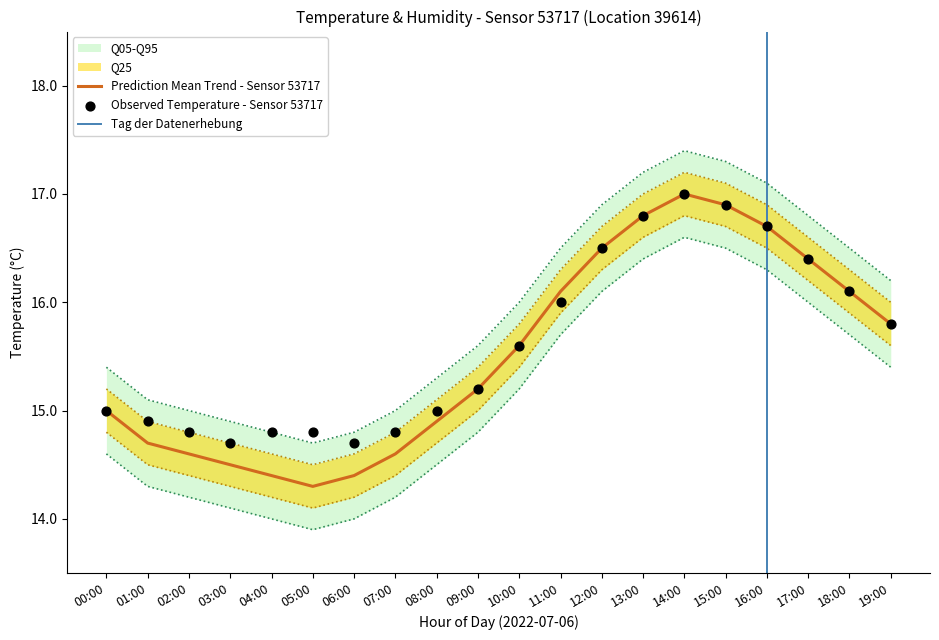

What is the maximum value for Prediction Mean Trend - Sensor 53717?

17.0